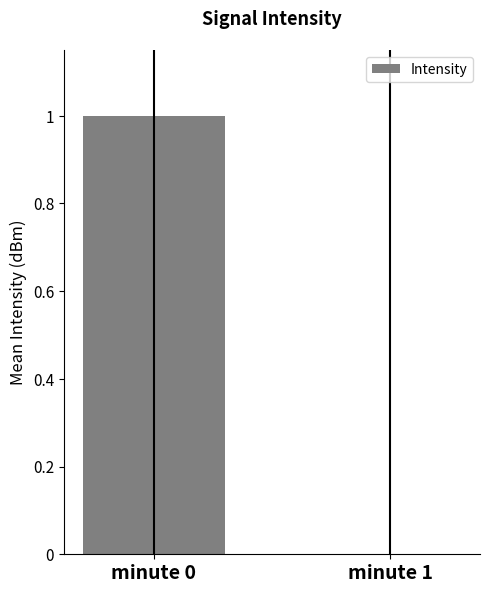

What is the change in value from minute 0 to minute 1?

-1